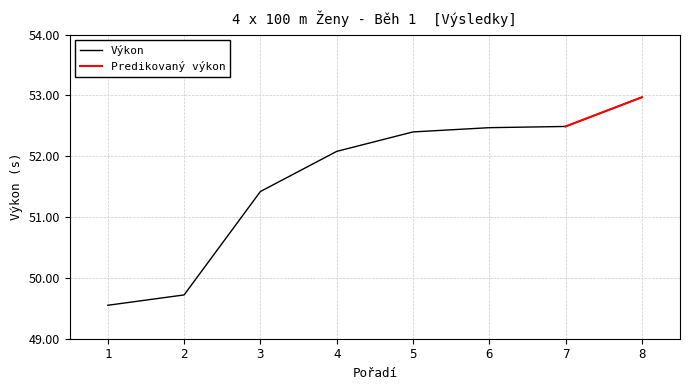

List the labels in order of value, smallest first.

1, 2, 3, 4, 5, 6, 7, 8